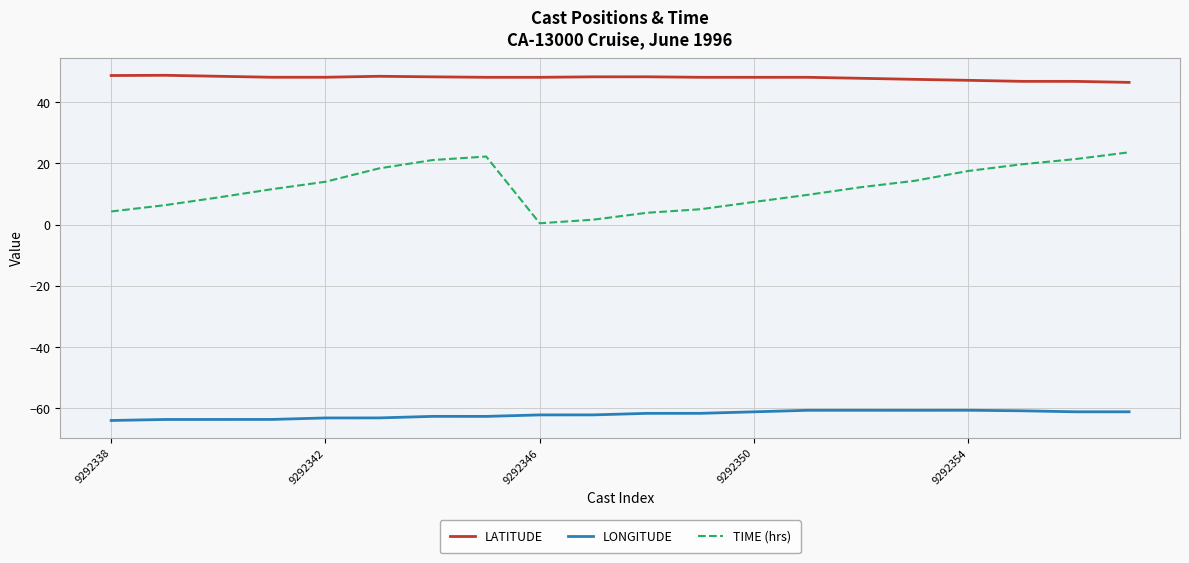

What is the maximum value for TIME (hrs)?

23.6